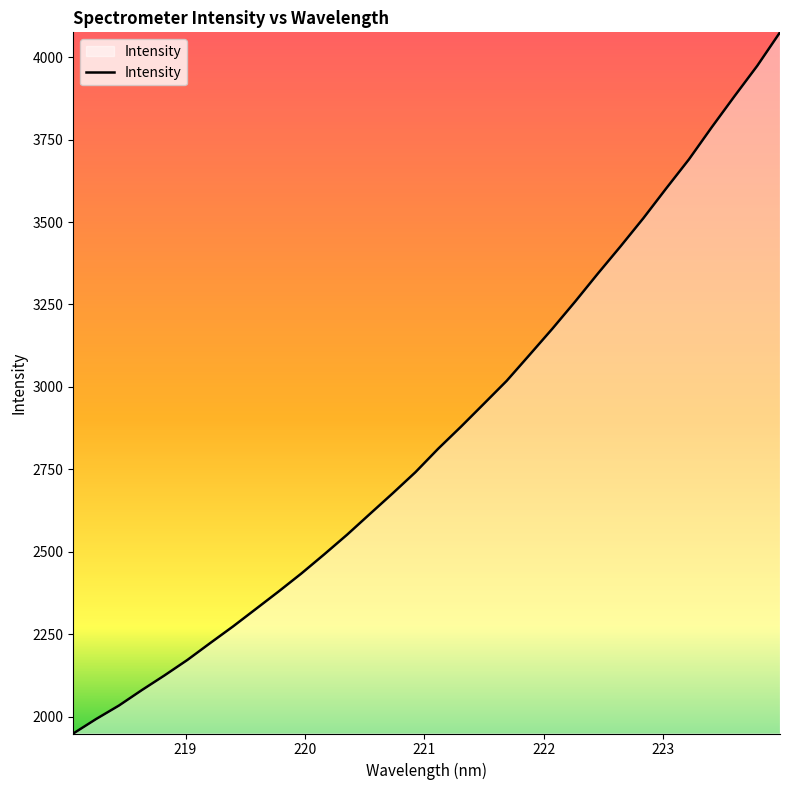

What is the smallest value displayed?

1948.6